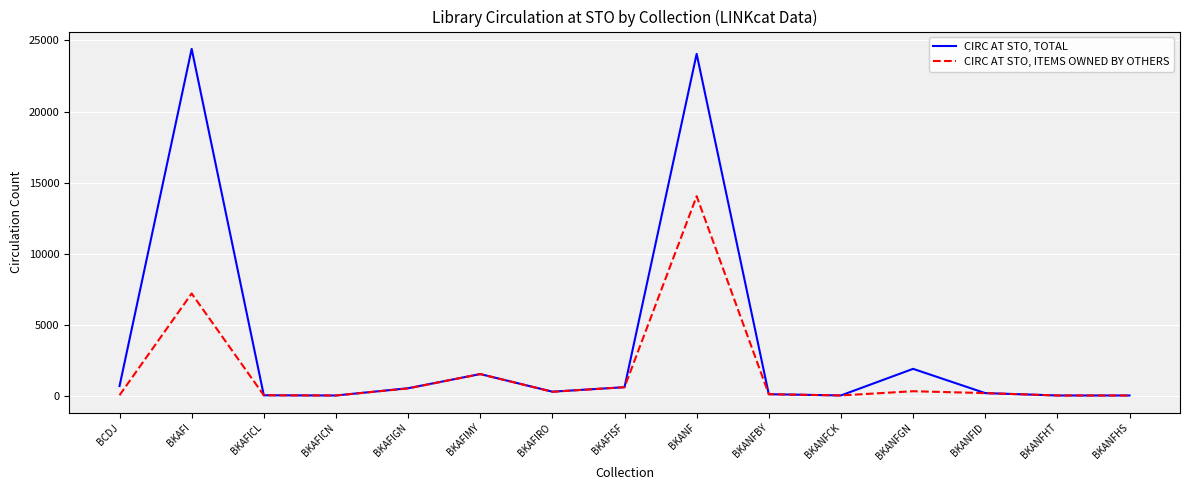

Rank the series by their maximum value, from highest to lowest.

CIRC AT STO, TOTAL, CIRC AT STO, ITEMS OWNED BY OTHERS